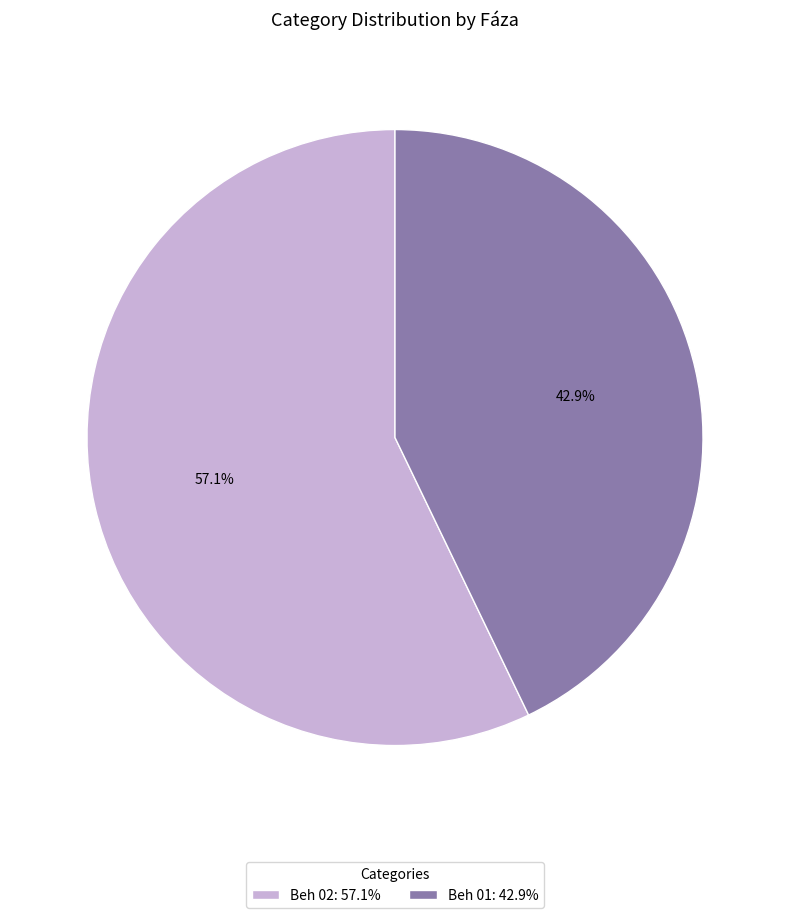

Combined, do Beh 01 and Beh 02 account for over 50%?

Yes